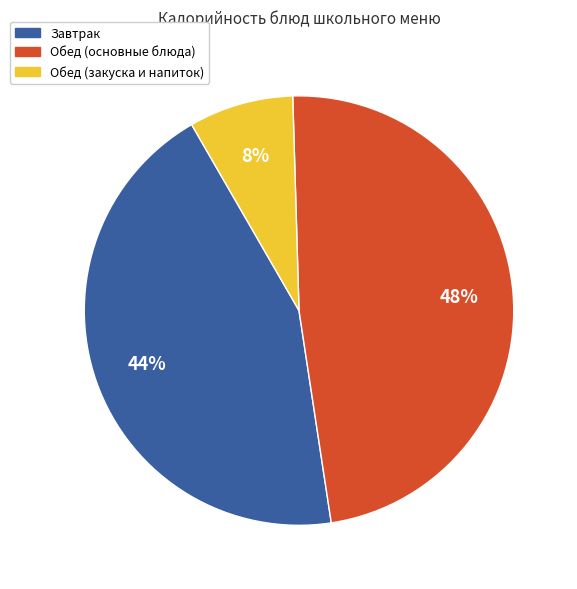

To the nearest percent, what is the average slice percentage?

33%